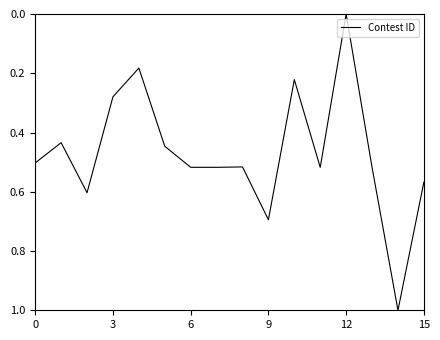

What is the difference between the maximum and minimum values?

1.0